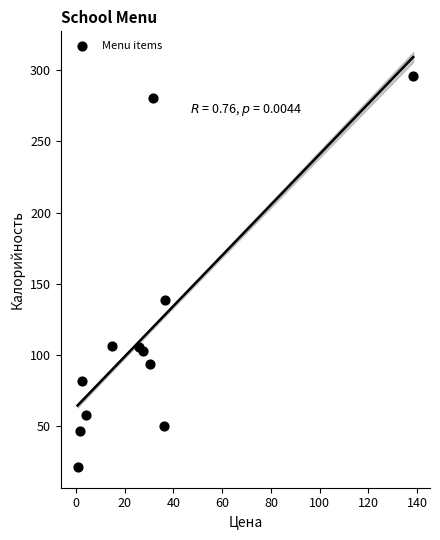

What is the average Y value?

115.3